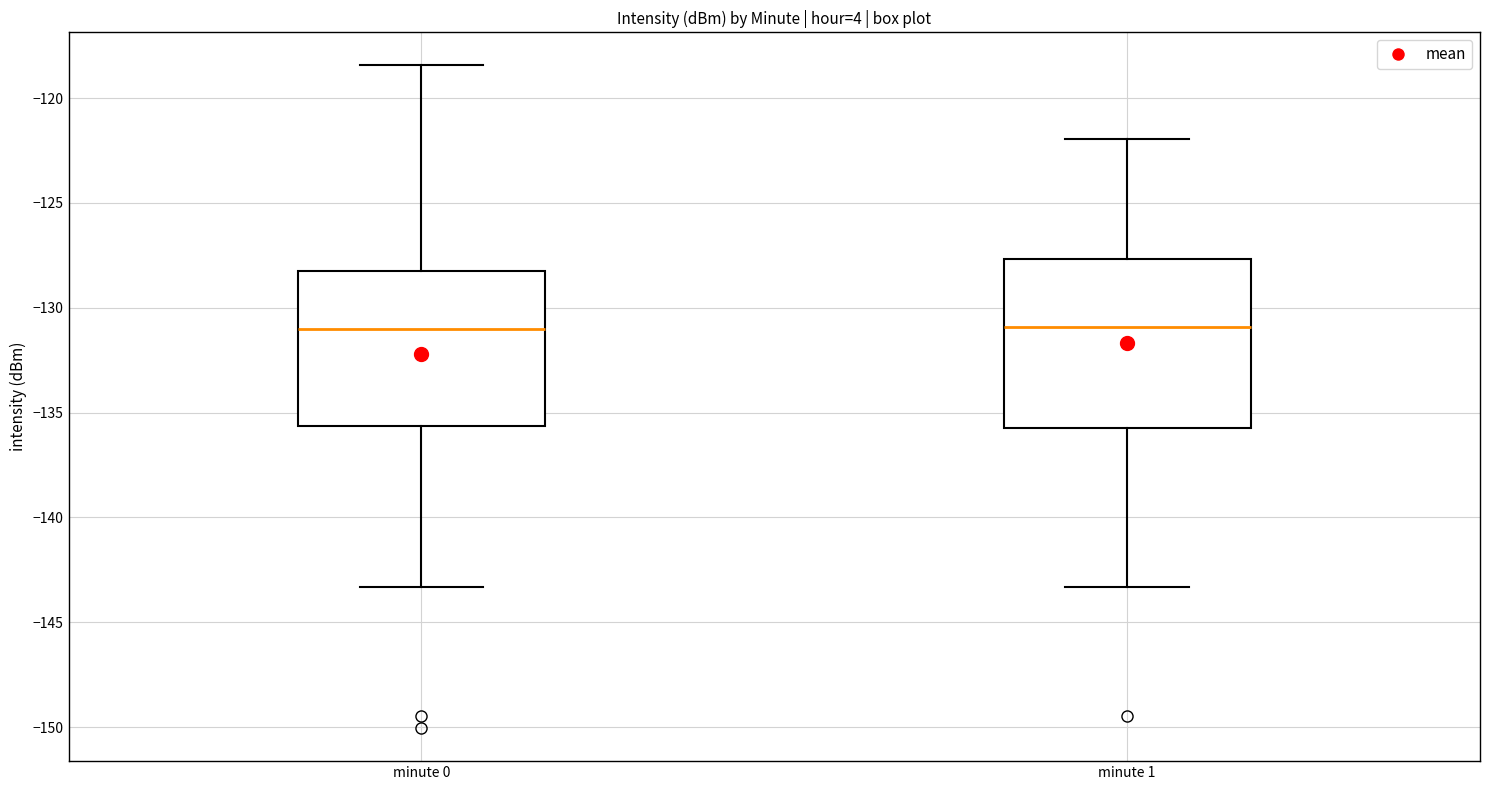

Where does the median line of the box for minute 0 sit on the y-axis? The values are not printed on the chart, so give them approximately, as read against the axis.

-131.0